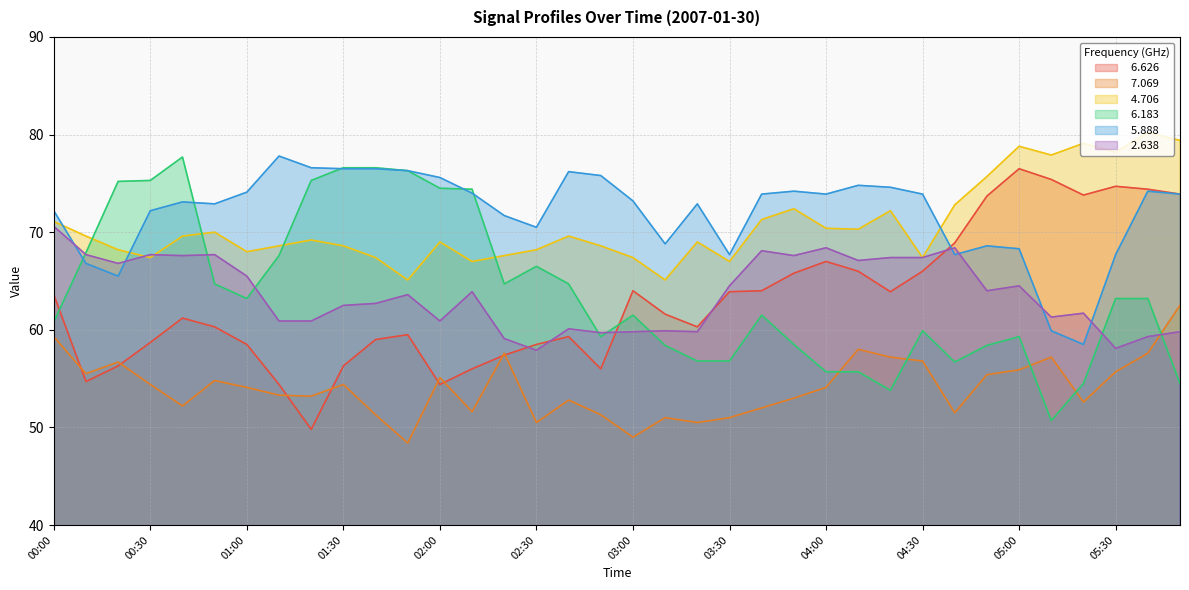

Reading left to right, what are all the values shown in this chart?

  6.626: 63.6	54.7	56.3	58.7	61.2	60.3	58.5	54.4	49.8	56.3	59.0	59.5	54.4	56.0	57.4	58.5	59.3	56.0	64.0	61.6	60.3	63.9	64.0	65.8	67.0	66.0	63.9	66.0	68.9	73.7	76.5	75.4	73.8	74.7	74.4	73.9
  7.069: 59.3	55.5	56.7	54.4	52.2	54.8	54.1	53.3	53.2	54.4	51.3	48.4	55.1	51.6	57.6	50.5	52.8	51.3	49.0	51.0	50.5	51.0	52.0	53.0	54.1	58.0	57.2	56.8	51.5	55.4	55.9	57.2	52.6	55.7	57.6	62.5
  4.706: 71.1	69.6	68.2	67.4	69.6	70.0	68.0	68.6	69.2	68.6	67.4	65.1	69.0	67.0	67.6	68.2	69.6	68.6	67.4	65.1	69.0	67.0	71.3	72.4	70.4	70.3	72.2	67.4	72.8	75.7	78.8	77.9	79.1	78.2	80.2	79.4
  6.183: 60.8	67.9	75.2	75.3	77.7	64.7	63.2	67.6	75.3	76.6	76.6	76.3	74.5	74.4	64.7	66.5	64.7	59.3	61.5	58.4	56.8	56.8	61.5	58.5	55.7	55.7	53.8	59.9	56.7	58.4	59.3	50.7	54.5	63.2	63.2	54.5
  5.888: 72.2	66.8	65.5	72.2	73.1	72.9	74.1	77.8	76.6	76.5	76.5	76.3	75.6	74.0	71.7	70.5	76.2	75.8	73.2	68.8	72.9	67.7	73.9	74.2	73.9	74.8	74.6	73.9	67.7	68.6	68.3	59.9	58.5	67.7	74.2	73.9
  2.638: 70.6	67.7	66.8	67.7	67.6	67.7	65.5	60.9	60.9	62.5	62.7	63.6	60.9	63.9	59.1	57.9	60.1	59.7	59.8	59.9	59.8	64.5	68.1	67.6	68.4	67.1	67.4	67.4	68.4	64.0	64.5	61.3	61.7	58.1	59.3	59.8